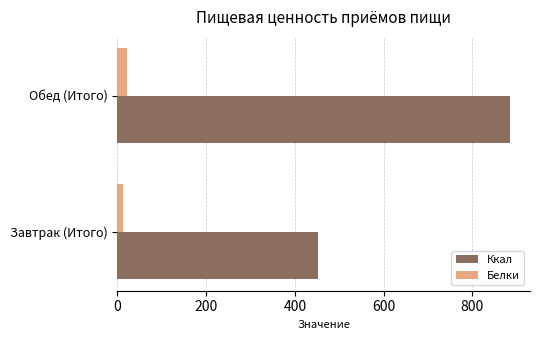

List the series in order of their peak value, lowest first.

Белки, Ккал